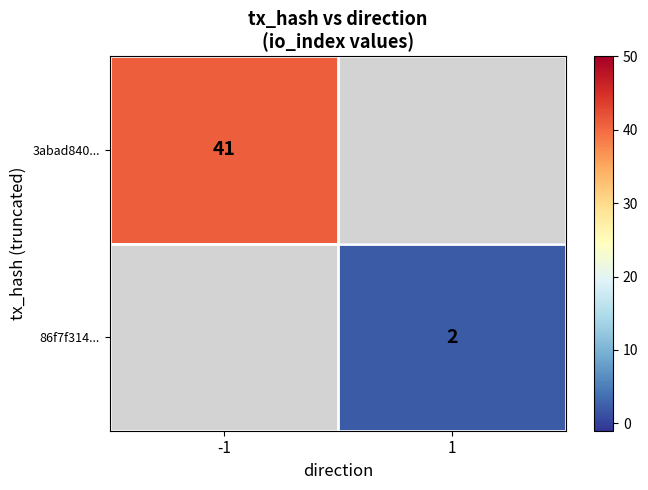

The 86f7f314... series shows 1 at 1. True or false?

False